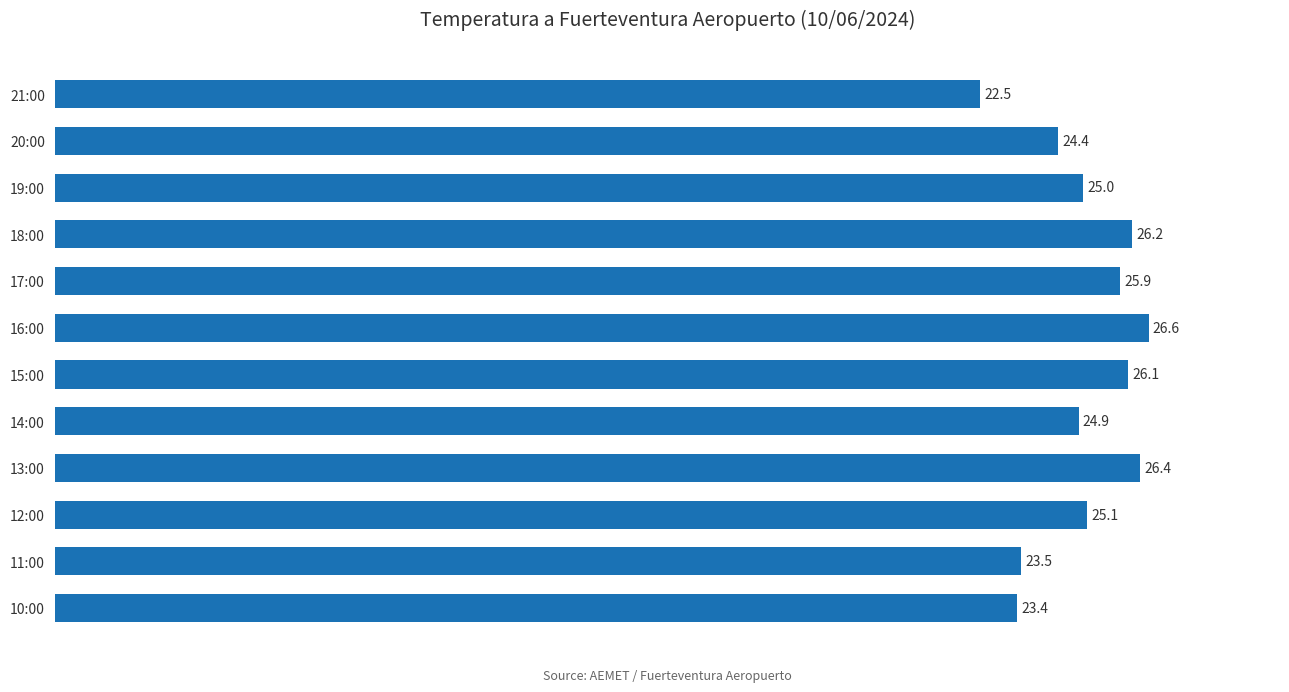

What is the difference between the maximum and second lowest values?

3.2